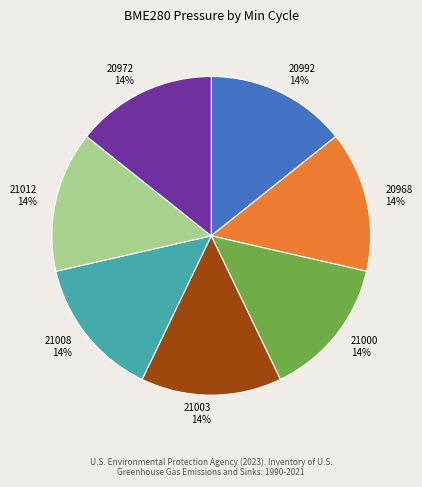

To the nearest percent, what percentage of the pie is 20968 14%?

14%